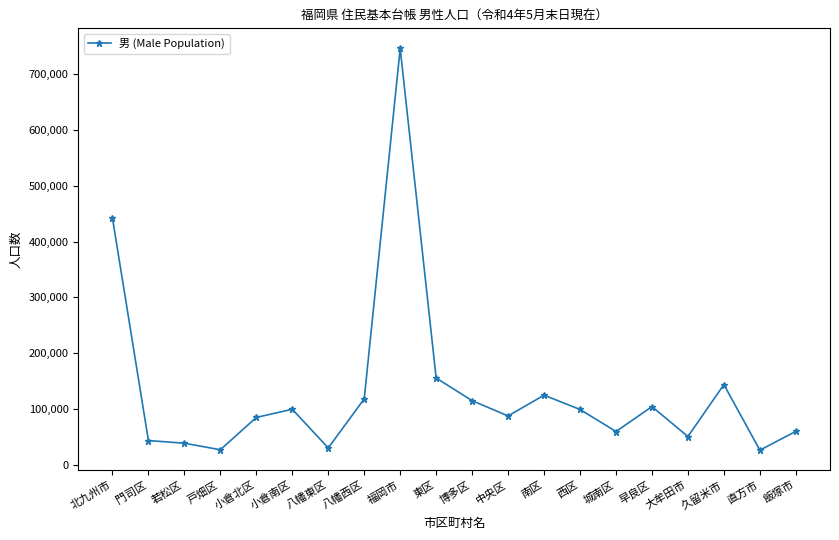

Approximately how many times larger is the value at 八幡東区 compared to 早良区?

0.3